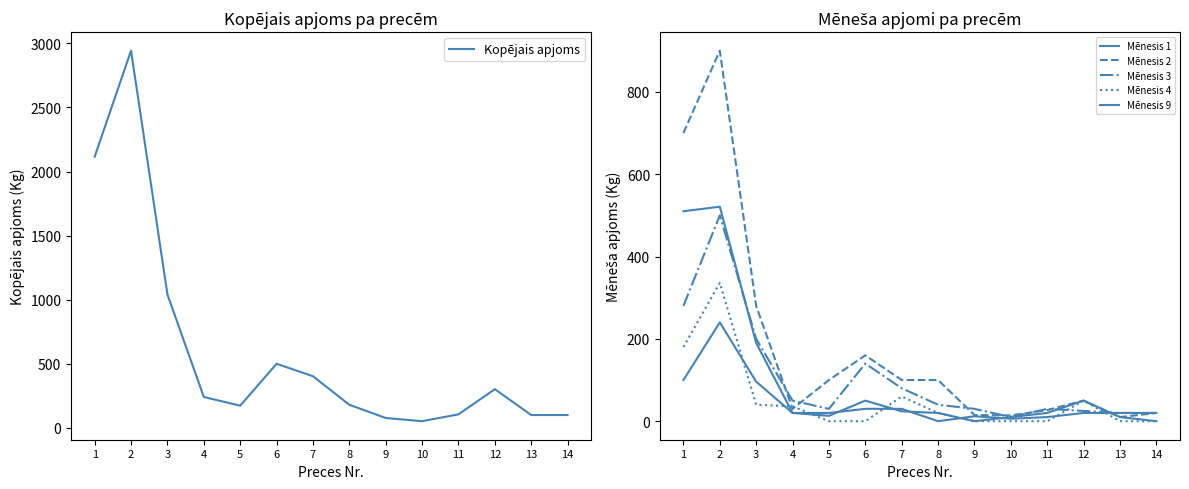

What is the sum of all Mēnesis 4 values?

722